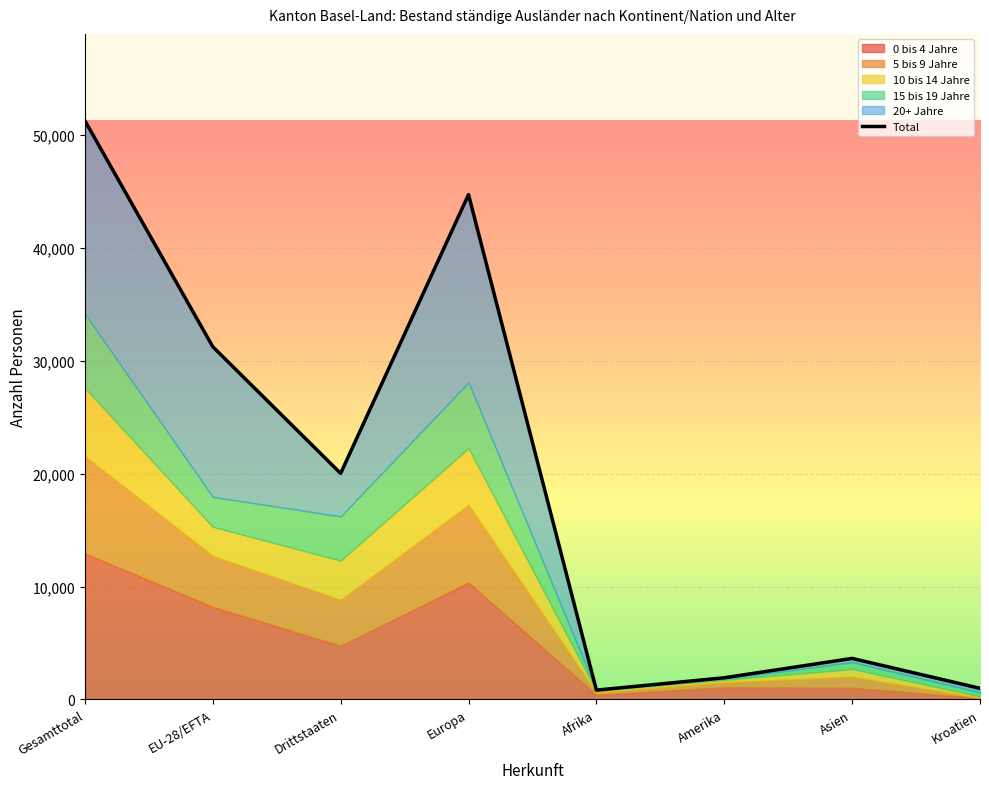

At which category is the sum across all series the highest?

Gesamttotal